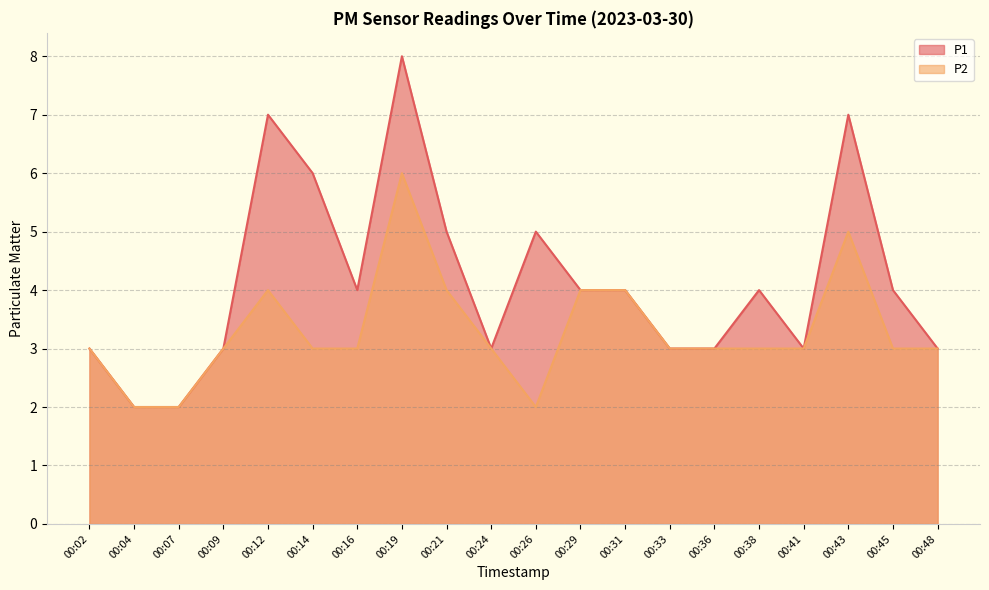

Does the chart have visible grid lines?

Yes